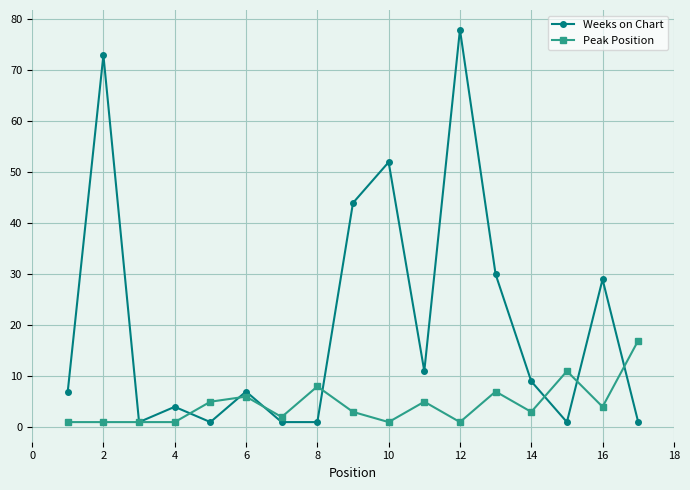

Reading left to right, transcribe all the data shown in this chart.

Weeks on Chart: 7	73	1	4	1	7	1	1	44	52	11	78	30	9	1	29	1
Peak Position: 1	1	1	1	5	6	2	8	3	1	5	1	7	3	11	4	17